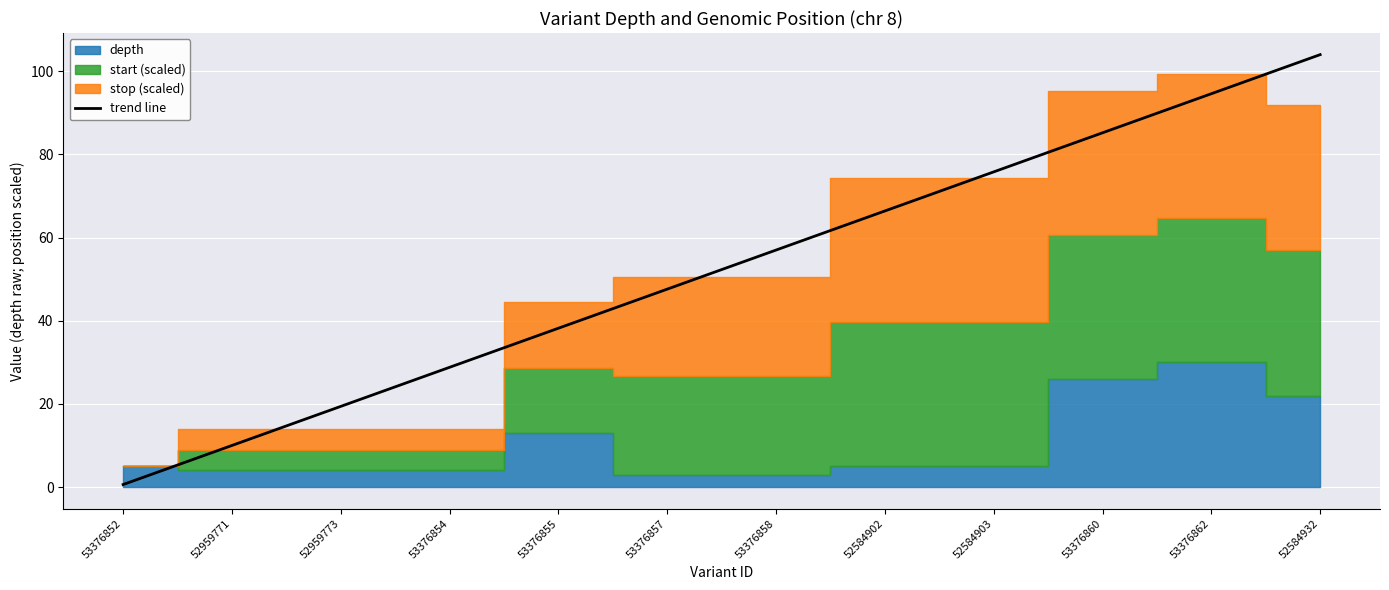

List the labels in order of value, smallest first.

53376852, 52959771, 52959773, 53376854, 53376855, 53376857, 53376858, 52584902, 52584903, 53376860, 53376862, 52584932